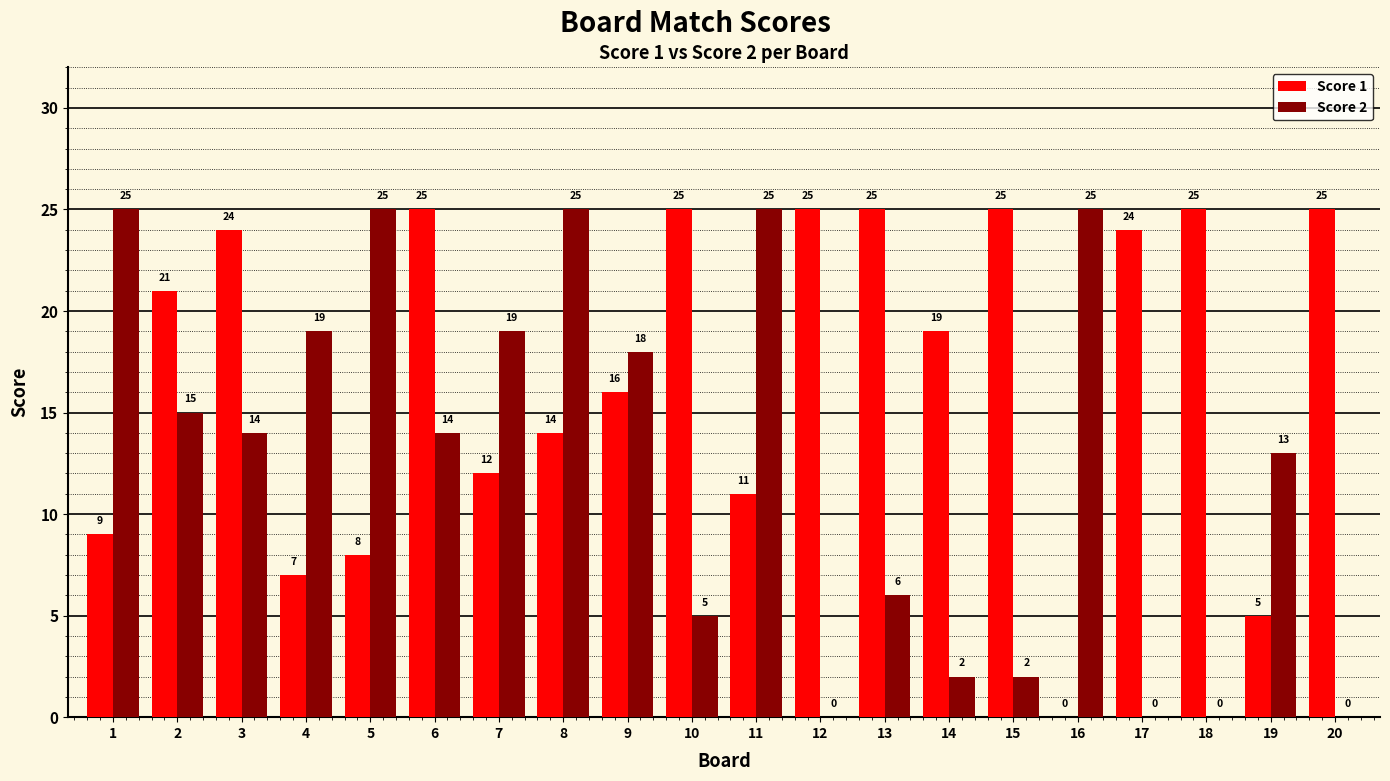

Which series has the largest total across all categories?

Score 1